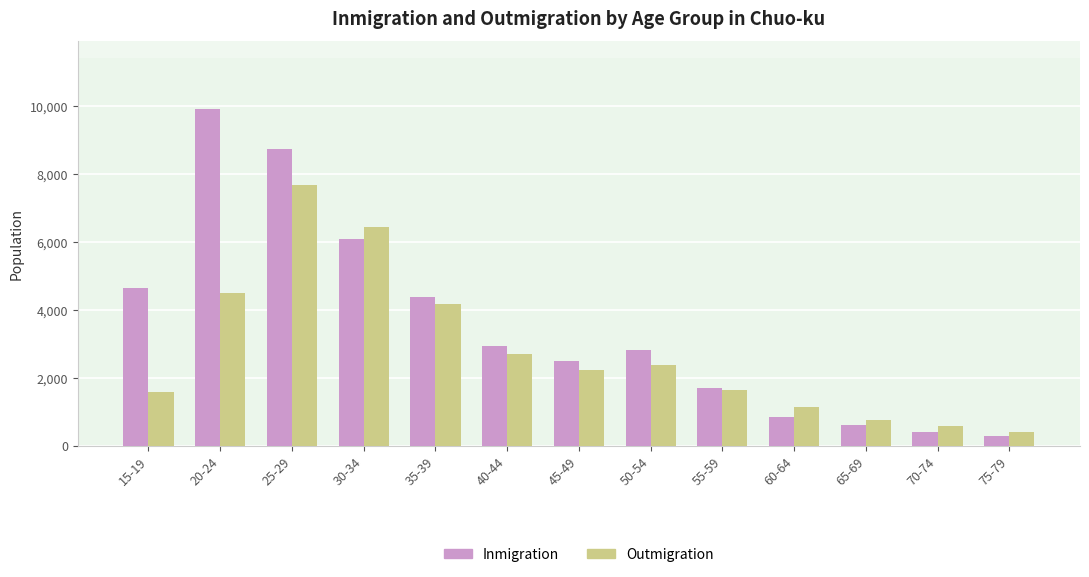

What is the highest value of the Inmigration series?

9920